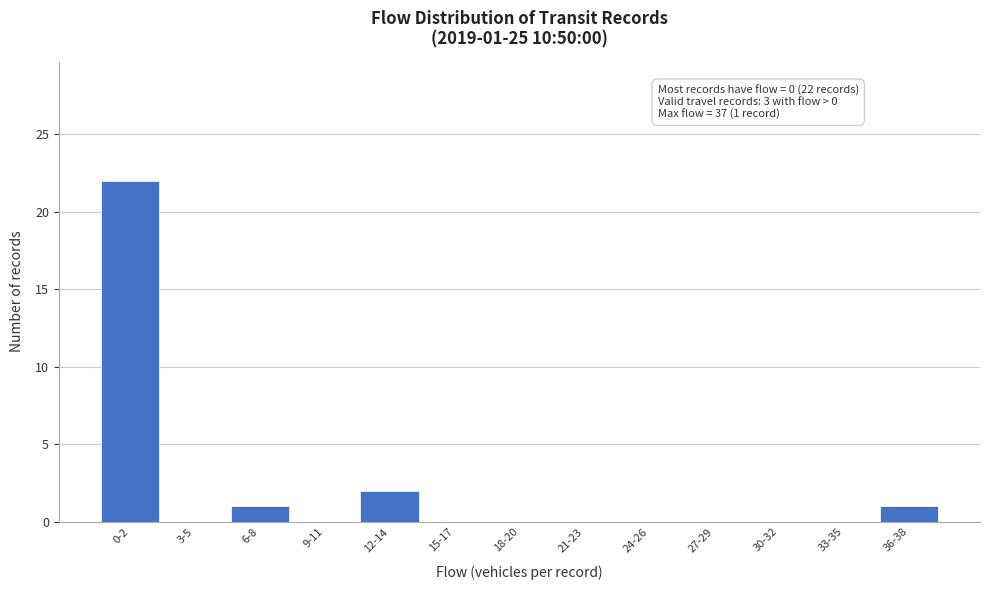

Reading left to right, list all the values displayed in this chart.

0-2=22	3-5=0	6-8=1	9-11=0	12-14=2	15-17=0	18-20=0	21-23=0	24-26=0	27-29=0	30-32=0	33-35=0	36-38=1